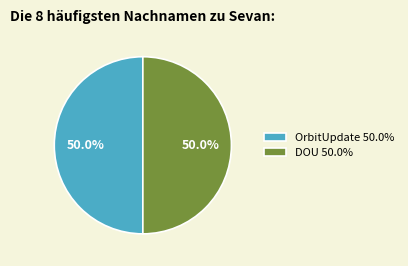

How much of the chart is everything except DOU 50.0%?

50.0%